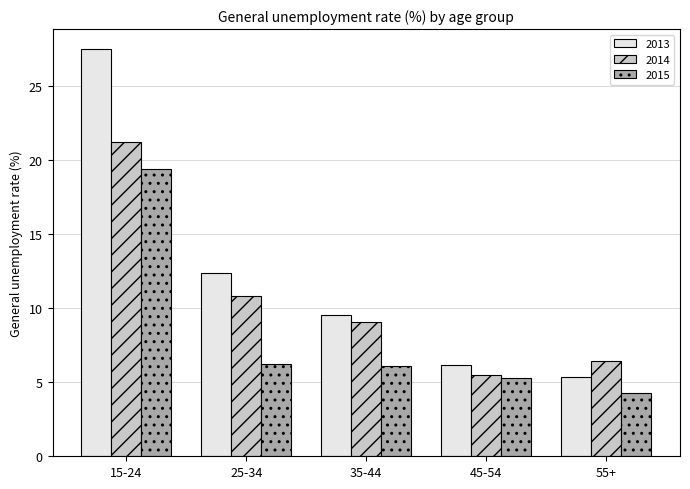

What is the label of the 2nd bar from the right?

45-54